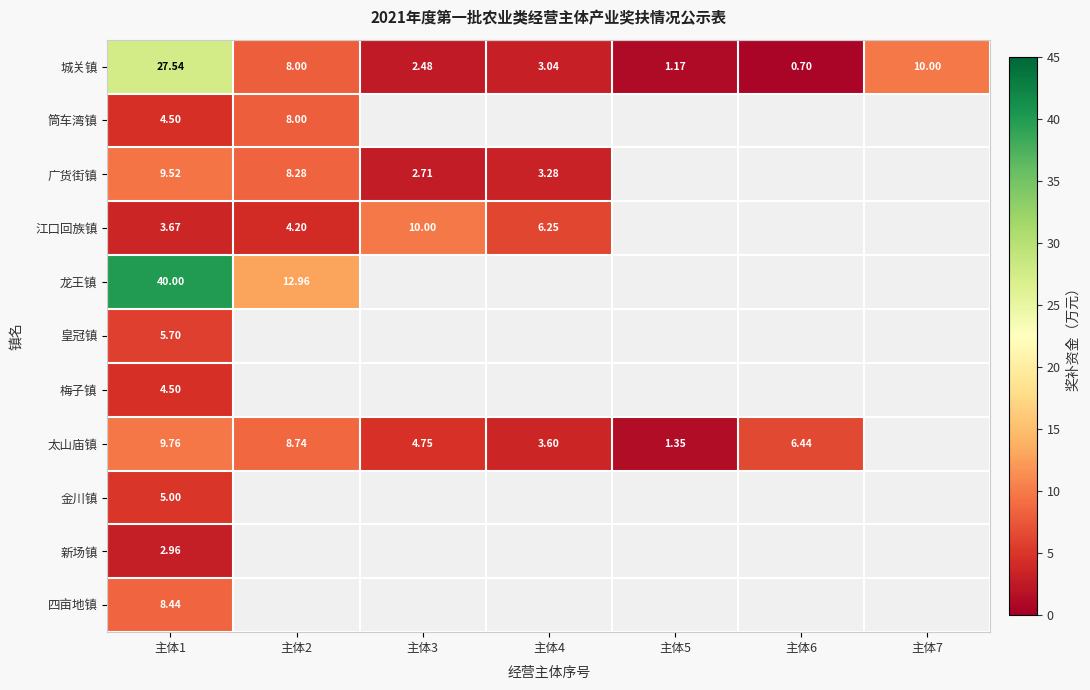

The value of 江口回族镇 at 主体2 is 2.7. True or false?

False